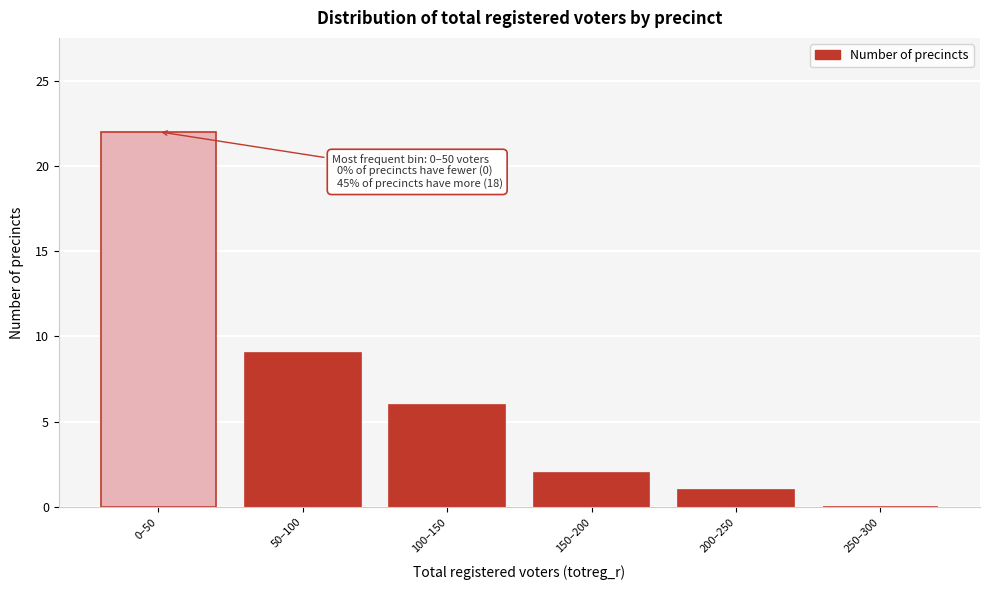

Reading right to left, what are all the values shown in this chart?

250–300=0	200–250=1	150–200=2	100–150=6	50–100=9	0–50=22